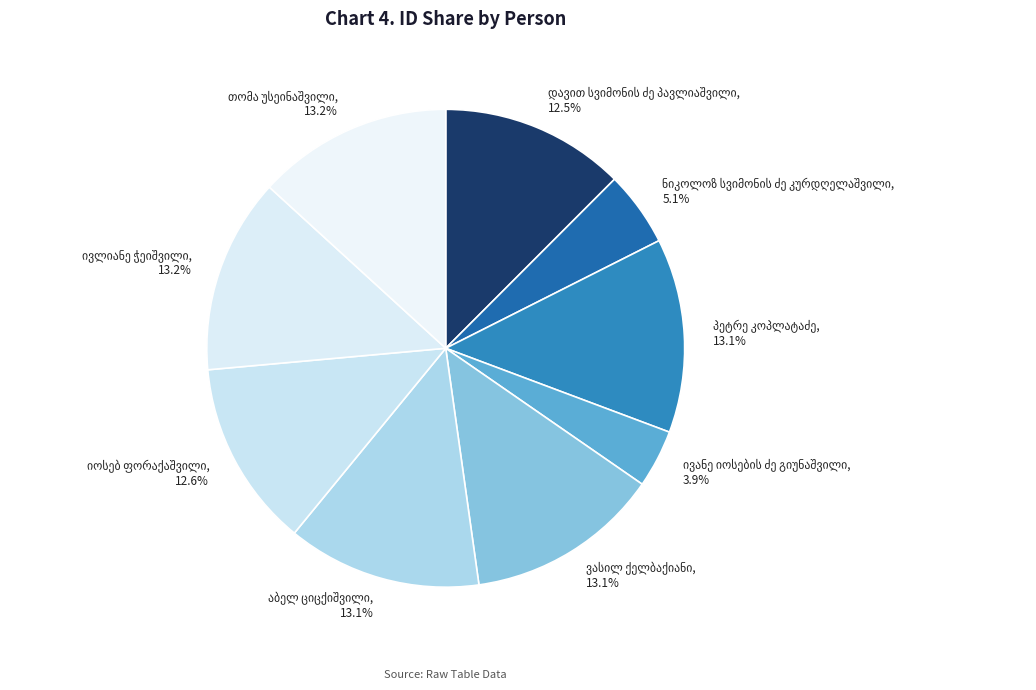

Does any single category account for the majority?

No